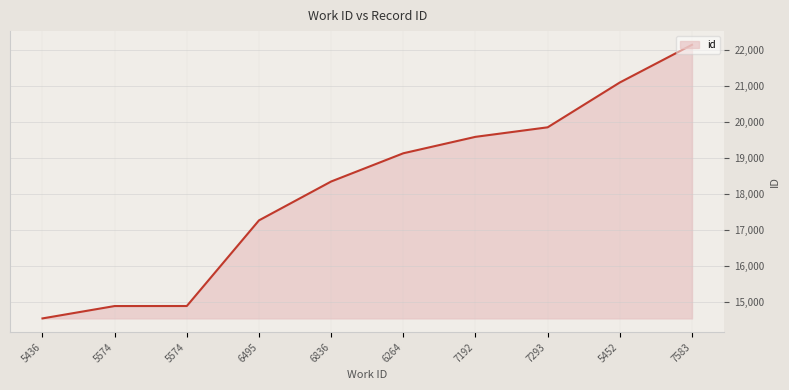

What is the change in value from 5574 to 7583?

+7265